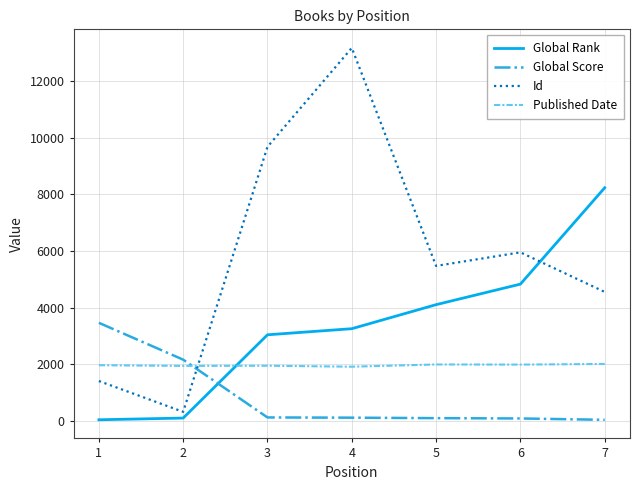

What are all the series names shown in the legend?

Global Rank, Global Score, Id, Published Date